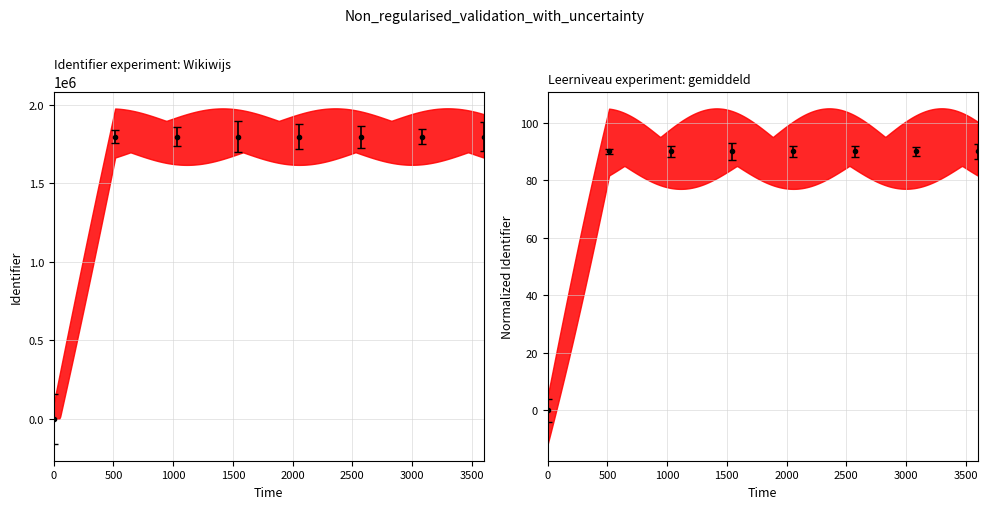

True or false: Identifier_lower has a value of 36.1 at Afsluiting.

False